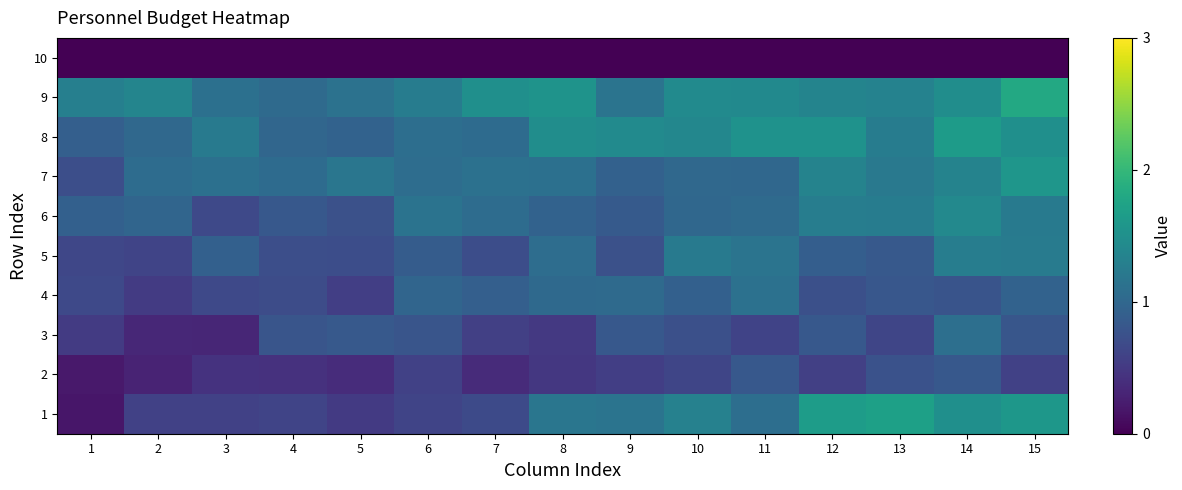

What is the total value across all series at 12?

10.2